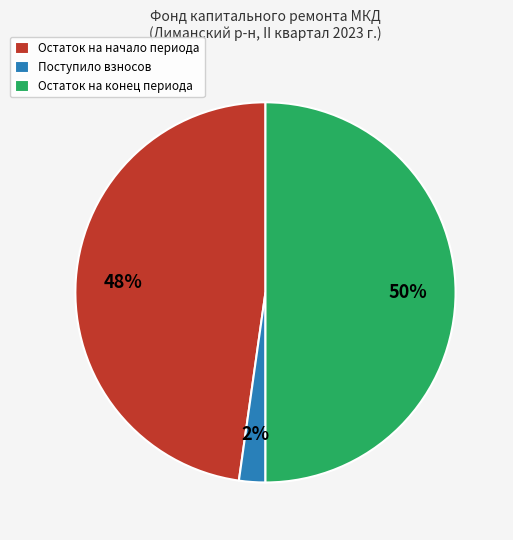

To the nearest percent, what portion does Поступило взносов represent?

2%